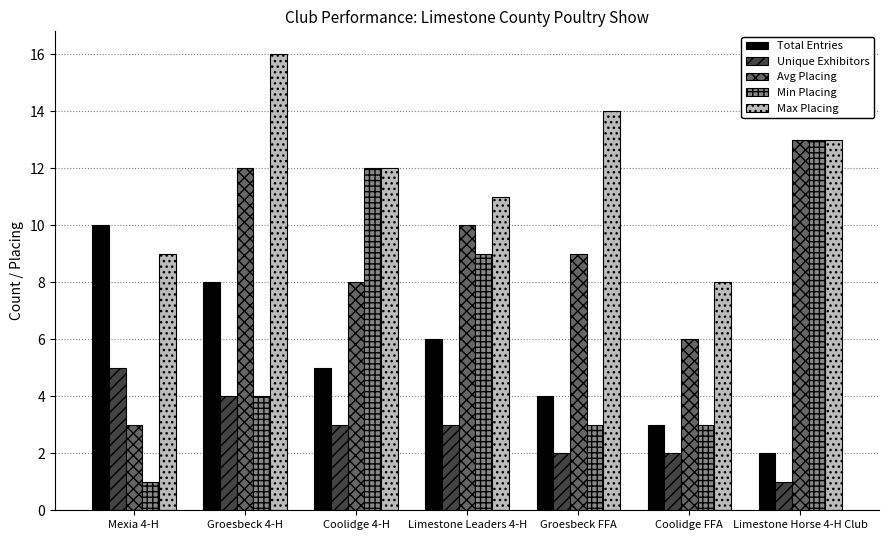

How many series are shown in this chart?

5